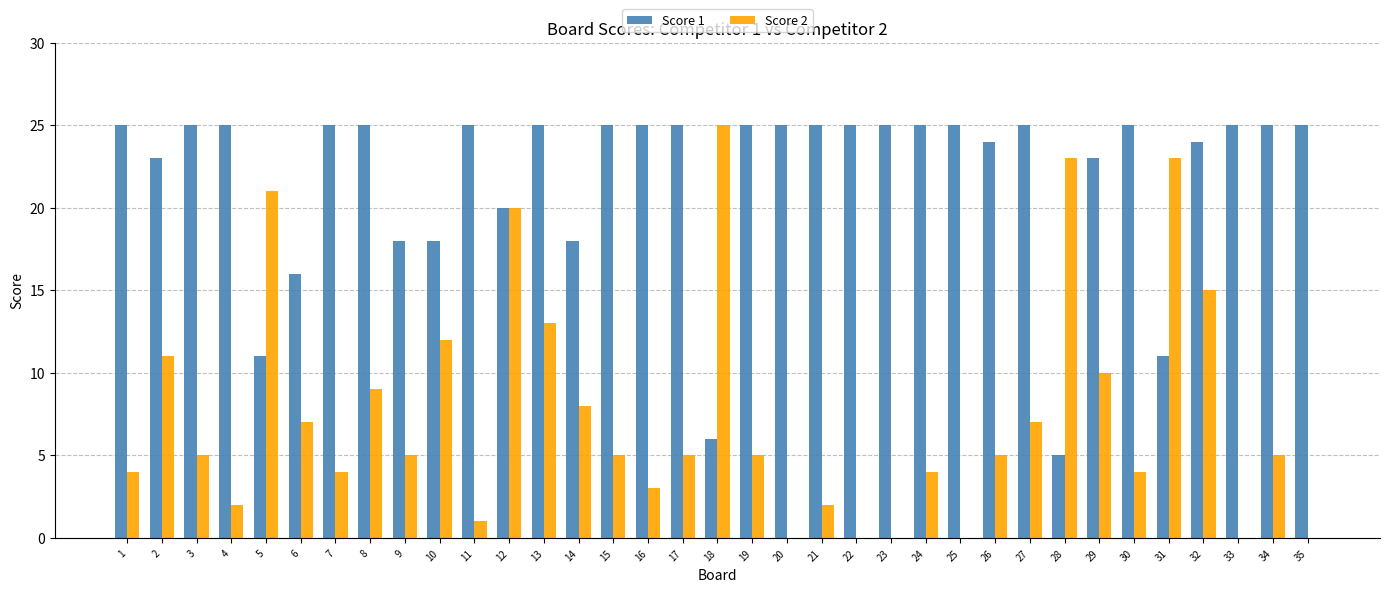

Reading right to left, list all the values displayed in this chart.

Score 1: 35=25	34=25	33=25	32=24	31=11	30=25	29=23	28=5	27=25	26=24	25=25	24=25	23=25	22=25	21=25	20=25	19=25	18=6	17=25	16=25	15=25	14=18	13=25	12=20	11=25	10=18	9=18	8=25	7=25	6=16	5=11	4=25	3=25	2=23	1=25
Score 2: 35=0	34=5	33=0	32=15	31=23	30=4	29=10	28=23	27=7	26=5	25=0	24=4	23=0	22=0	21=2	20=0	19=5	18=25	17=5	16=3	15=5	14=8	13=13	12=20	11=1	10=12	9=5	8=9	7=4	6=7	5=21	4=2	3=5	2=11	1=4